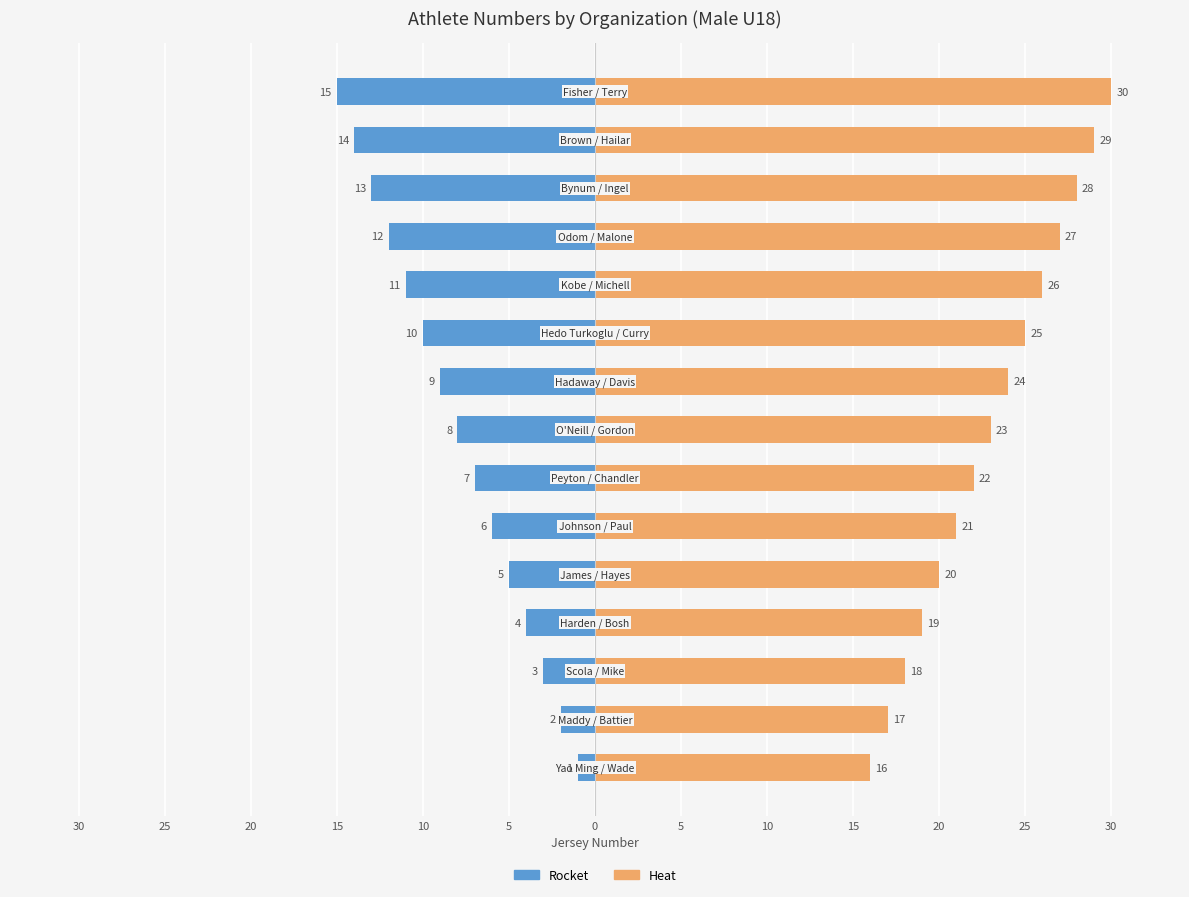

How many distinct data groups are displayed?

2